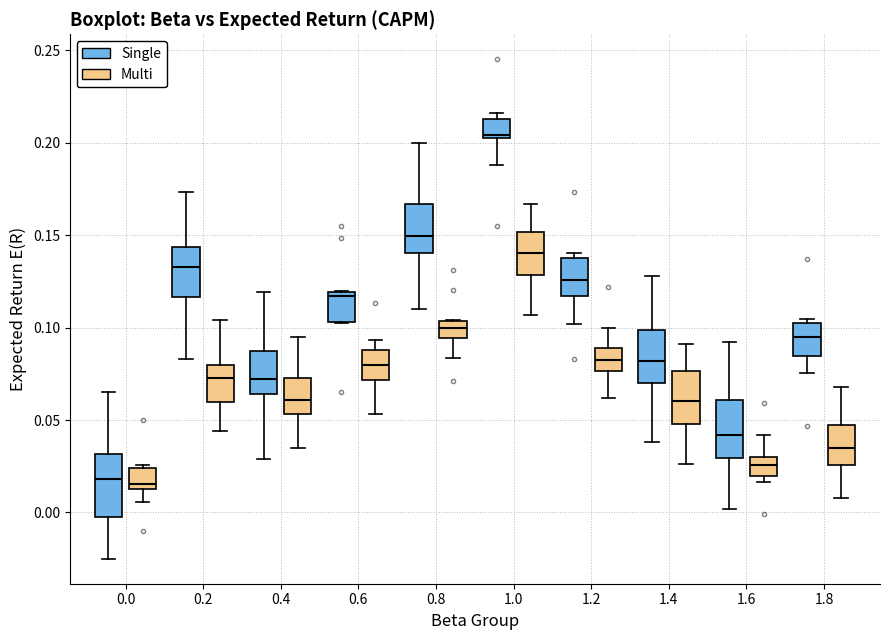

Where does the median line of the box for 1.8 (Single) sit on the y-axis? The values are not printed on the chart, so give them approximately, as read against the axis.

0.095